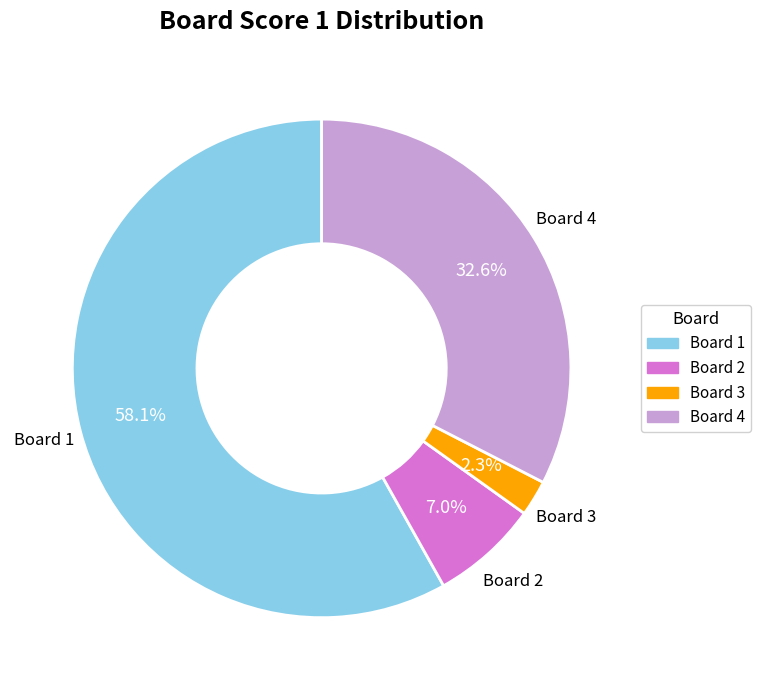

Approximately how many times larger is the value at Board 1 compared to Board 4?

1.8